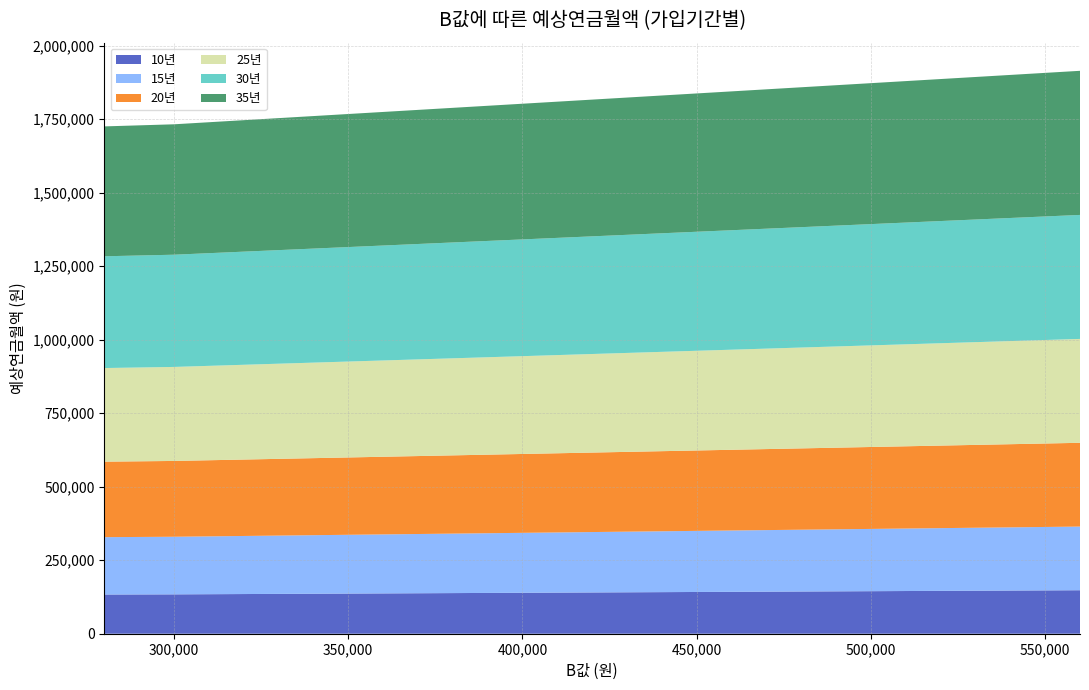

Reading left to right, what are all the values shown in this chart?

10년: 133317.2	133884.9	134966.1	136047.4	137128.6	138209.9	139291.1	140372.4	141453.6	142534.9	143616.1	144697.4	145778.6	146859.9	147941.1
15년: 195134.1	195951.7	197534.2	199116.7	200699.2	202281.7	203864.2	205446.7	207029.2	208611.7	210194.2	211776.7	213359.2	214941.7	216524.2
20년: 256796.5	257863.8	259946.3	262028.8	264111.3	266193.8	268276.3	270358.8	272441.3	274523.8	276606.3	278688.8	280771.3	282853.8	284936.3
25년: 318458.8	319775.9	322358.4	324940.9	327523.4	330105.9	332688.4	335270.9	337853.4	340435.9	343018.4	345600.9	348183.4	350765.9	353348.4
30년: 380121.0	381687.9	384770.4	387852.9	390935.4	394017.9	397100.4	400182.9	403265.4	406347.9	409430.4	412512.9	415595.4	418677.9	421760.4
35년: 441783.2	443600.0	447182.5	450765.0	454347.5	457930.0	461512.5	465095.0	468677.5	472260.0	475842.5	479425.0	483007.5	486590.0	490172.5